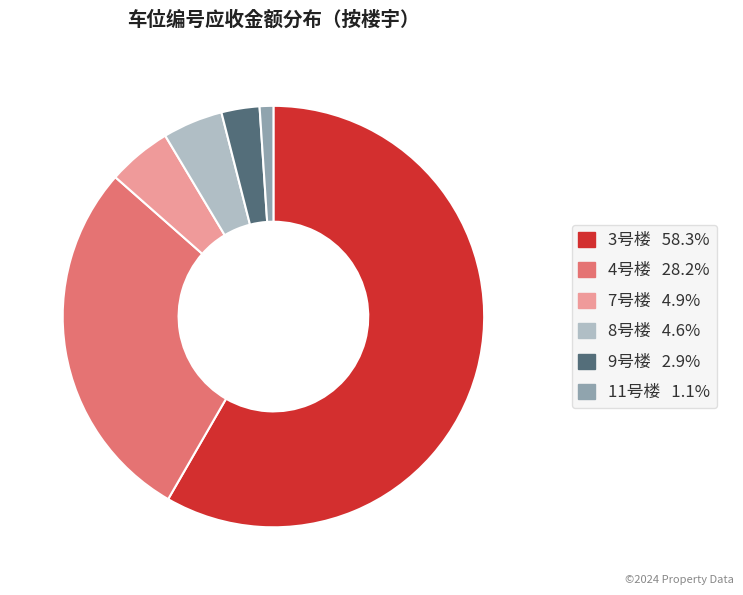

Is there any slice that represents more than half of the pie?

Yes